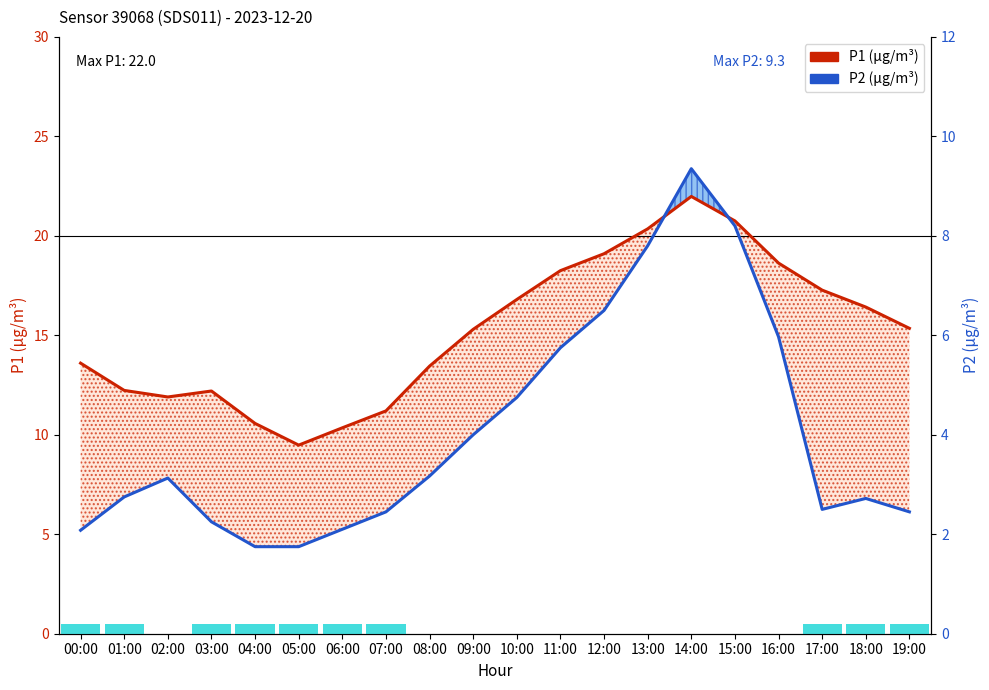

The P1 series shows 5.3 at 08:00. True or false?

False